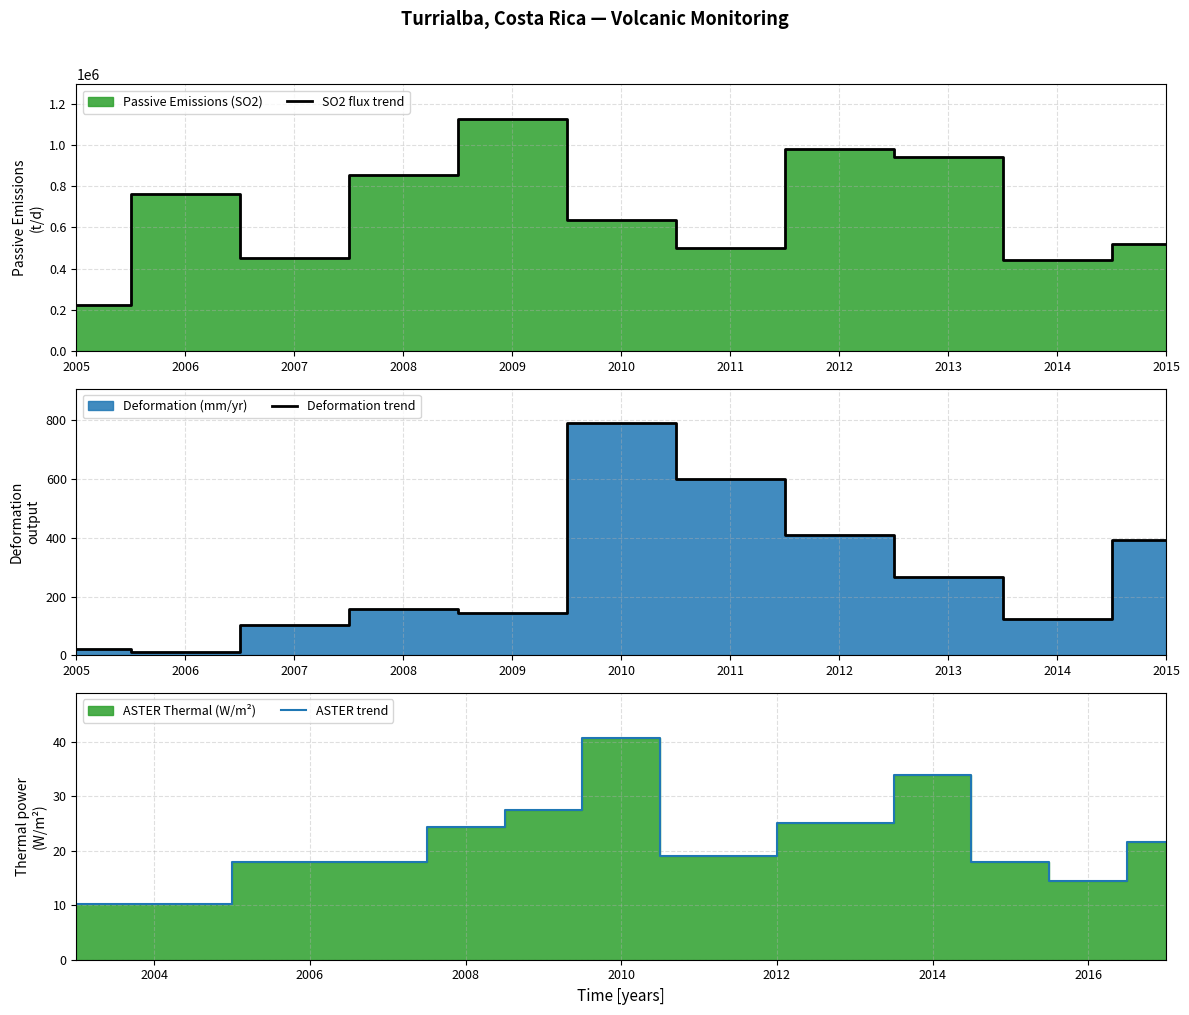

What is the maximum value for SO2 flux trend?

1124767.7